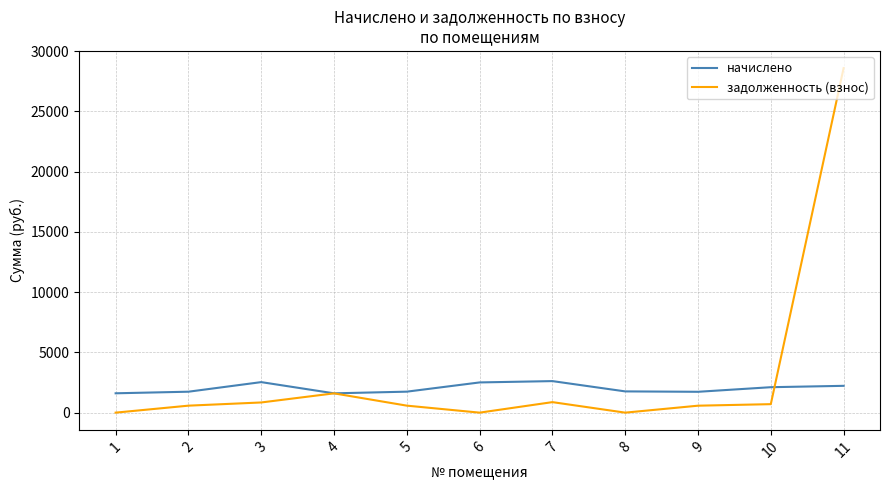

What is the spread (max minus min) of values at 7?

1745.0